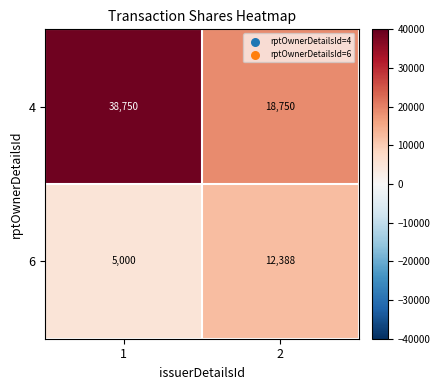

True or false: 4 has a value of 18750 at 2.

True